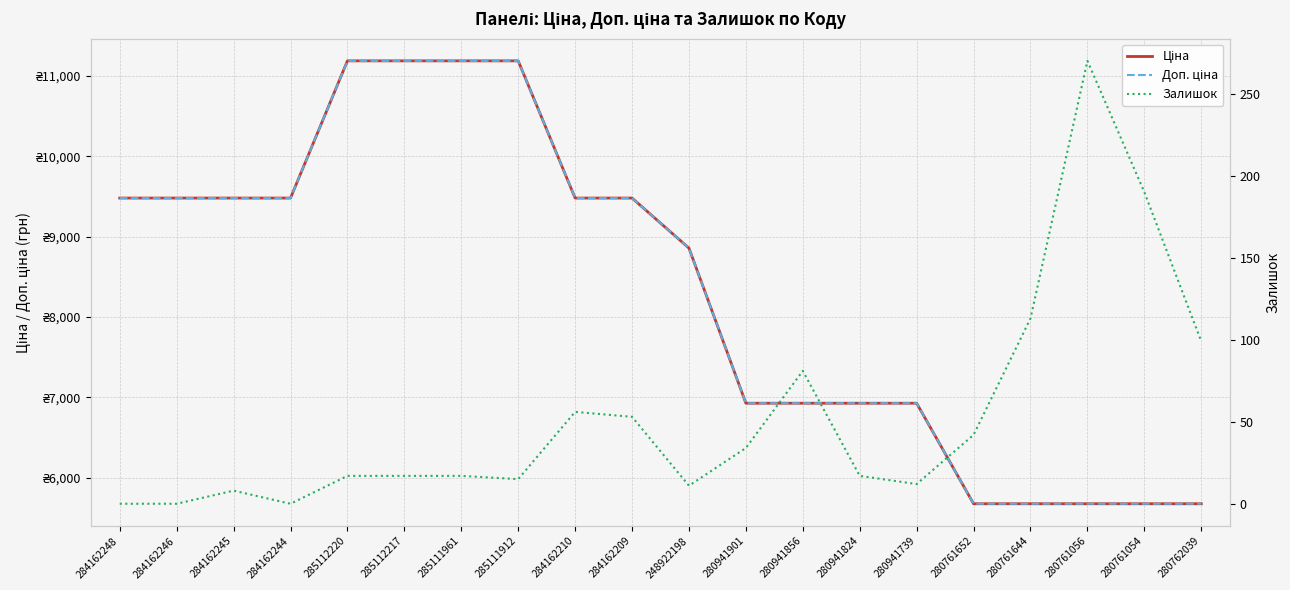

Is this an area chart (filled region under the line)?

No